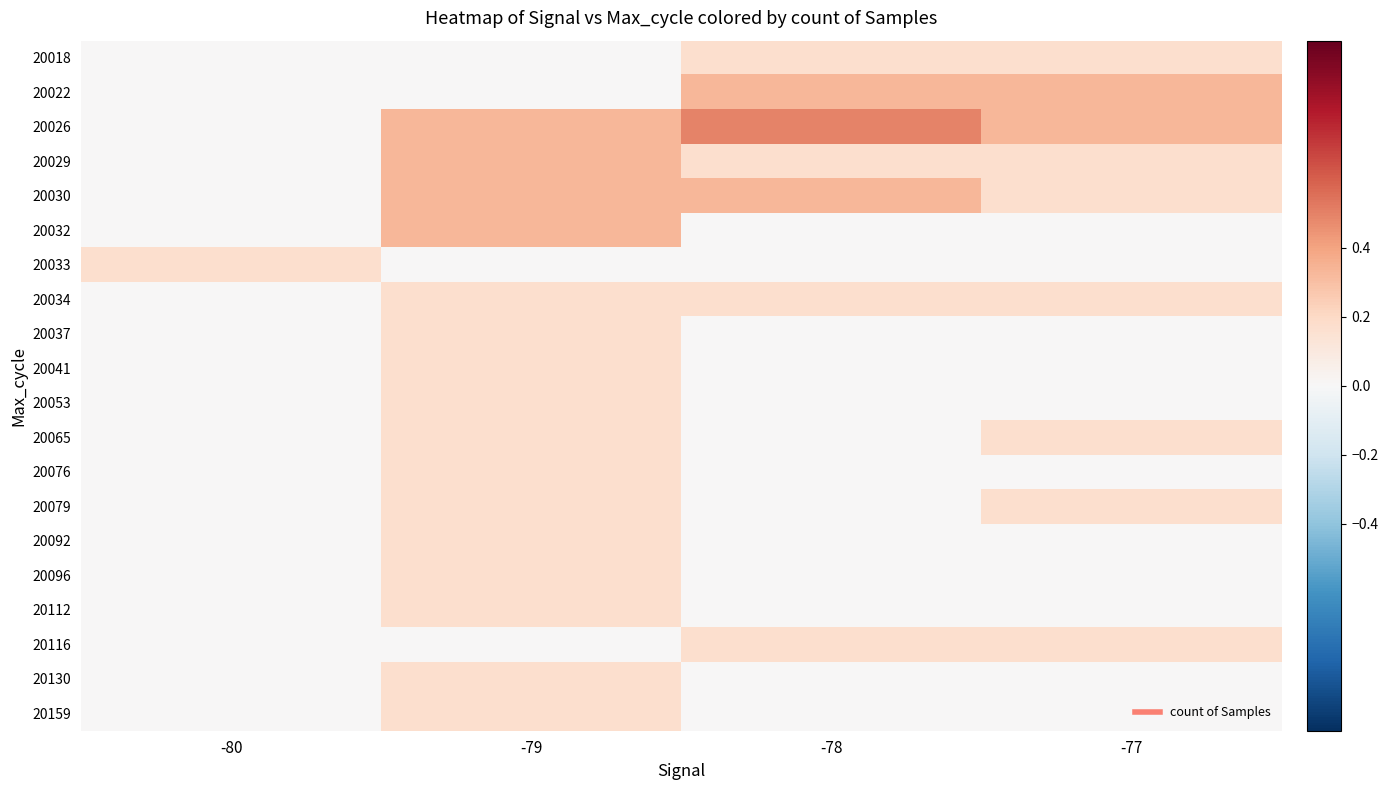

What is the spread (max minus min) of values at -80?

0.2